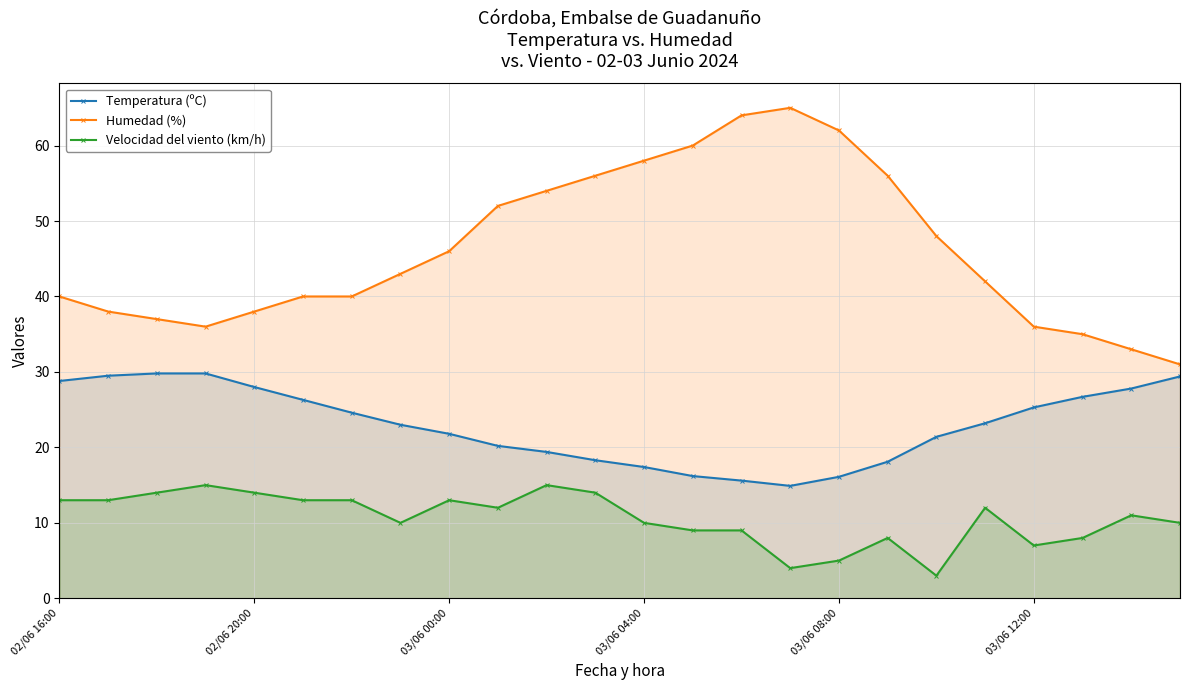

How many lines are shown in the chart?

3